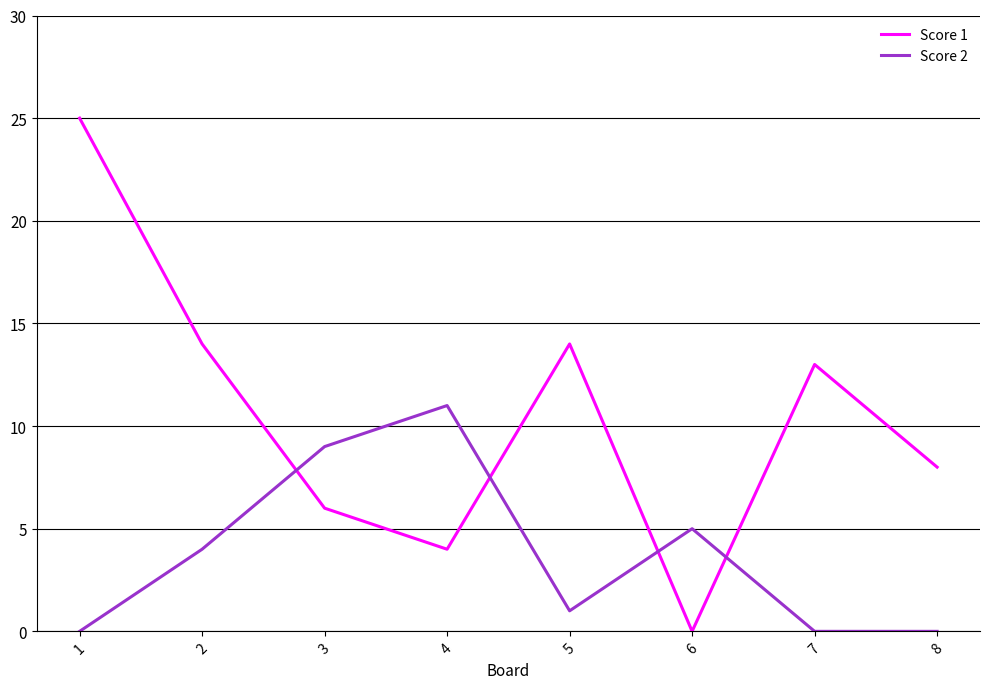

How many times do Score 2 and Score 1 cross each other?

4